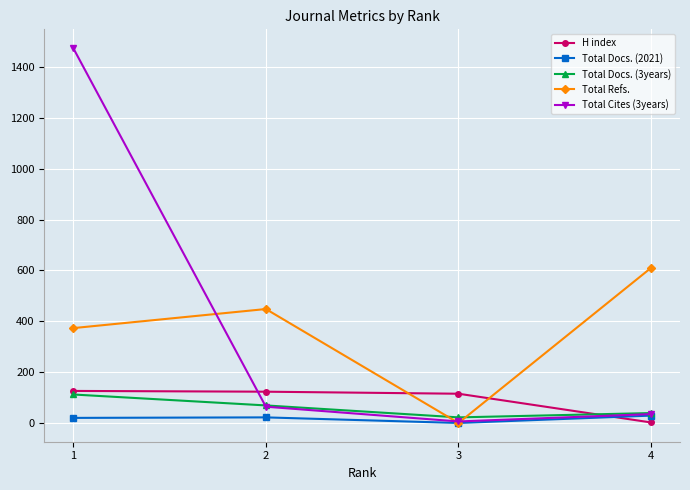

How many data points does each series have?

4